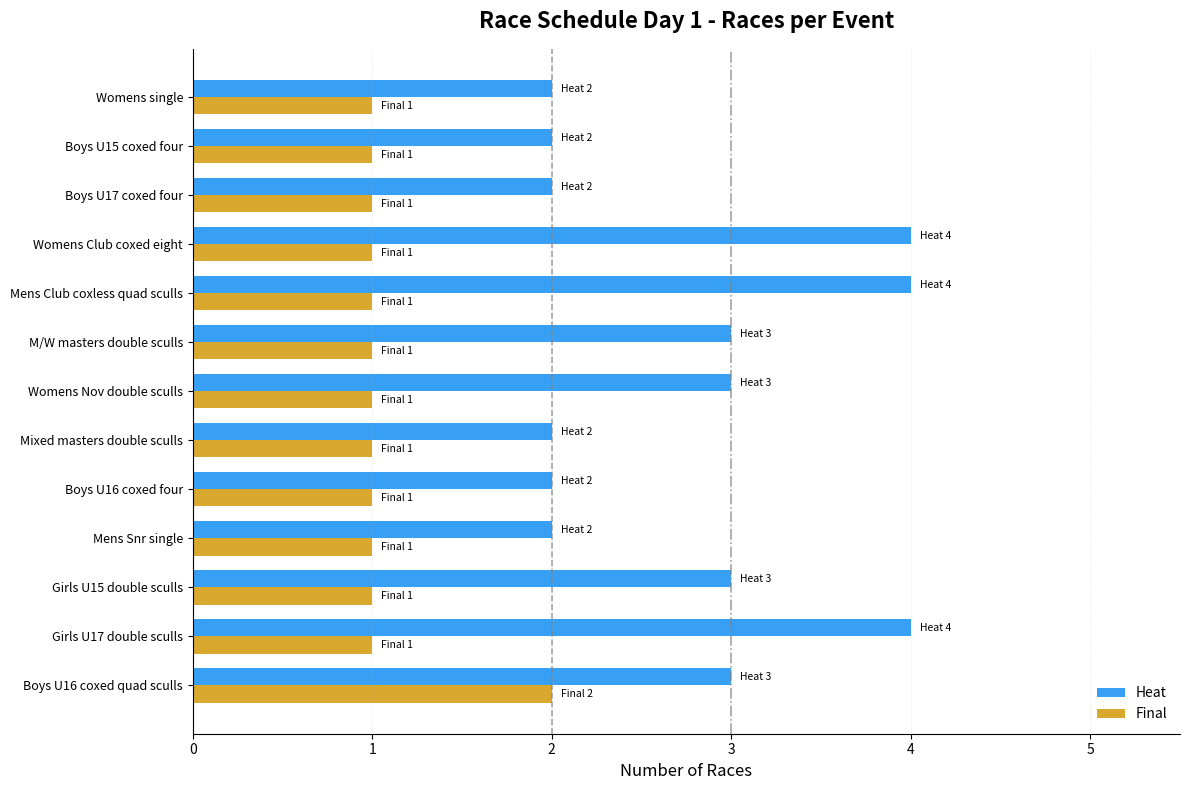

Rank the series by their average value, from lowest to highest.

Final, Heat